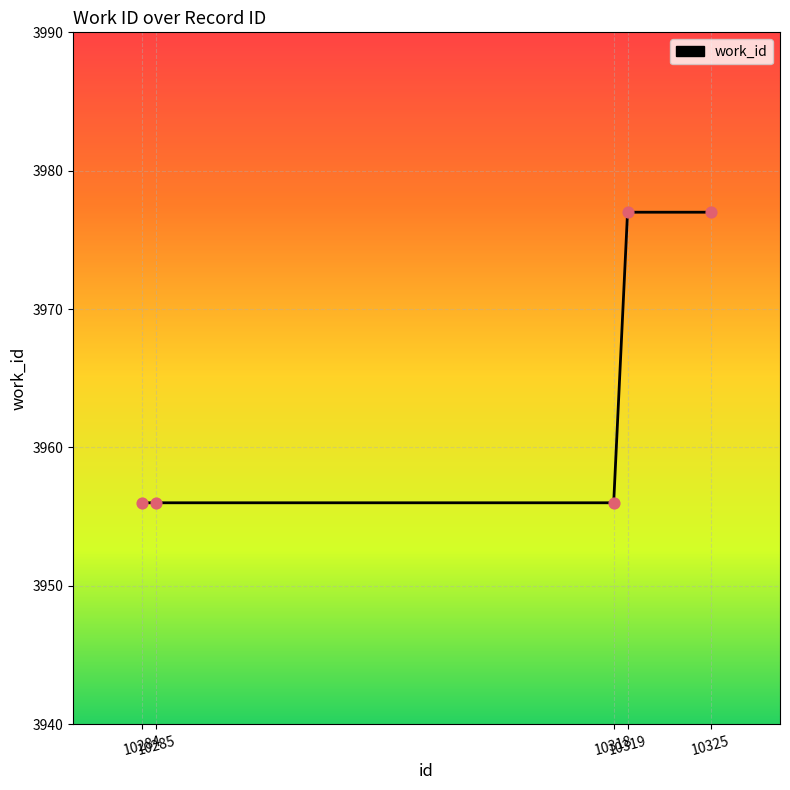

Approximately how many times larger is the value at 10319 compared to 10284?

1.0